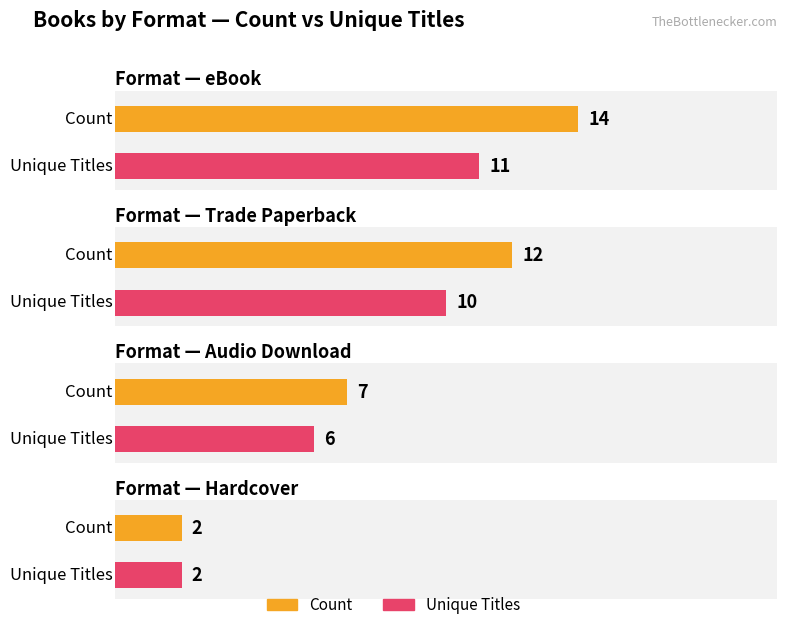

Reading left to right, transcribe all the data shown in this chart.

Count: 14	12	7	2
Unique Titles: 11	10	6	2